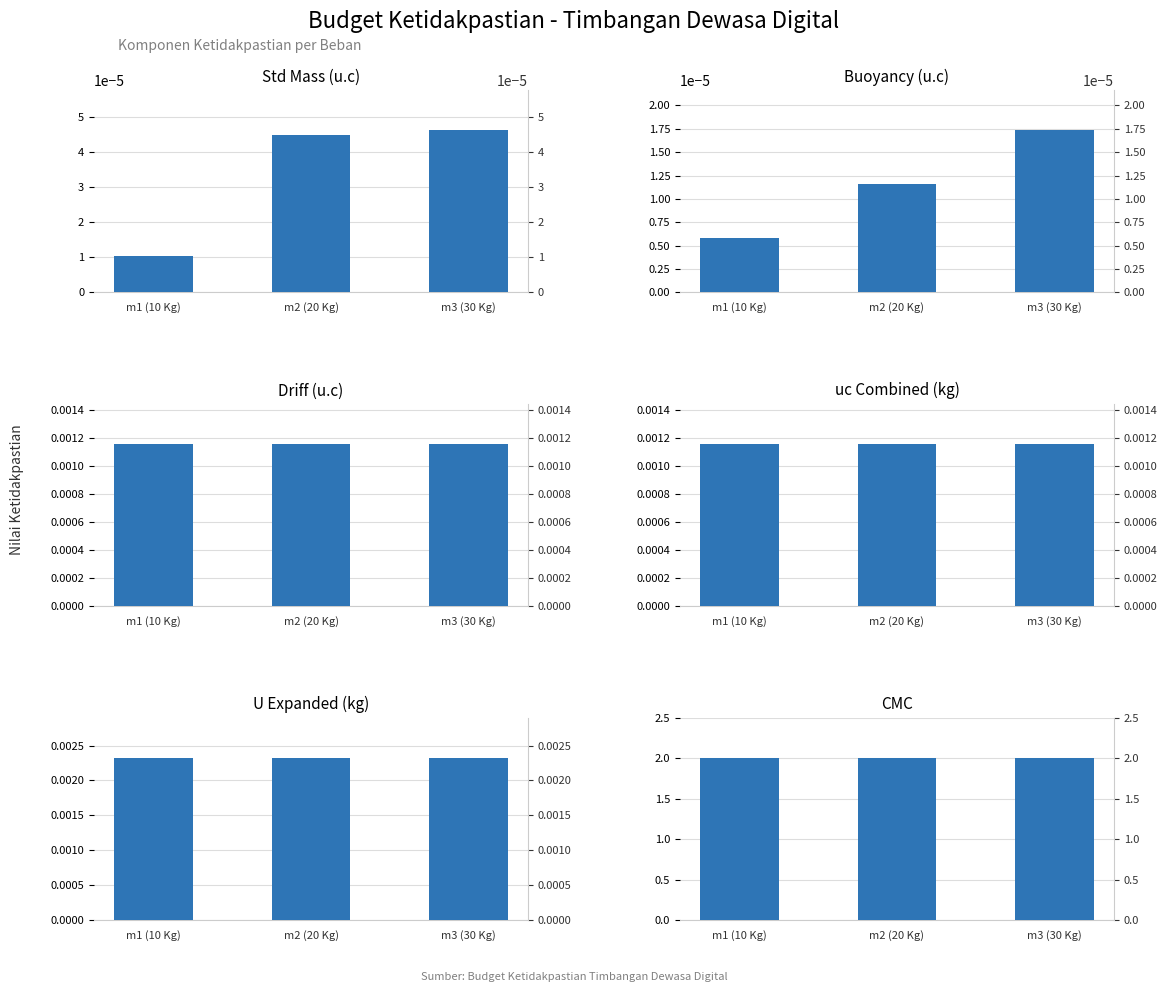

Reading right to left, transcribe all the data shown in this chart.

Std Mass: m3 (30 Kg)=0.0	m2 (20 Kg)=0.0	m1 (10 Kg)=0.0
Buoyancy: m3 (30 Kg)=0.0	m2 (20 Kg)=0.0	m1 (10 Kg)=0.0
Driff: m3 (30 Kg)=0.0	m2 (20 Kg)=0.0	m1 (10 Kg)=0.0
uc: m3 (30 Kg)=0.0	m2 (20 Kg)=0.0	m1 (10 Kg)=0.0
U: m3 (30 Kg)=0.0	m2 (20 Kg)=0.0	m1 (10 Kg)=0.0
CMC: m3 (30 Kg)=2.0	m2 (20 Kg)=2.0	m1 (10 Kg)=2.0